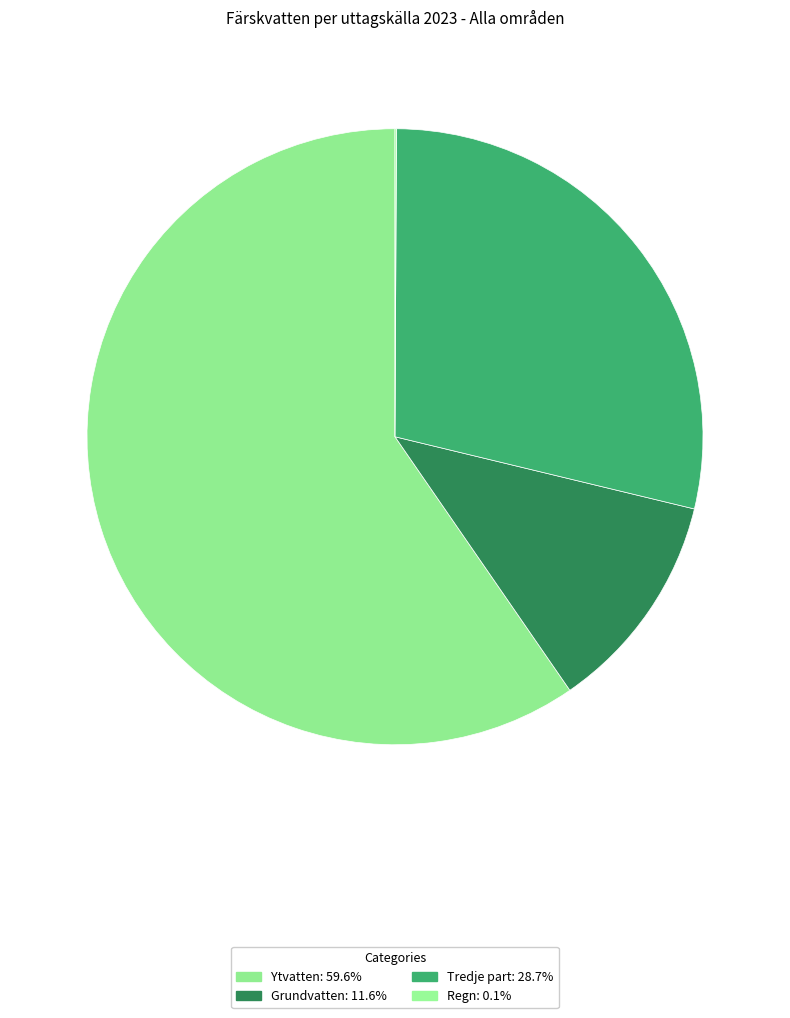

To the nearest percent, what percentage of the pie is Ytvatten?

60%